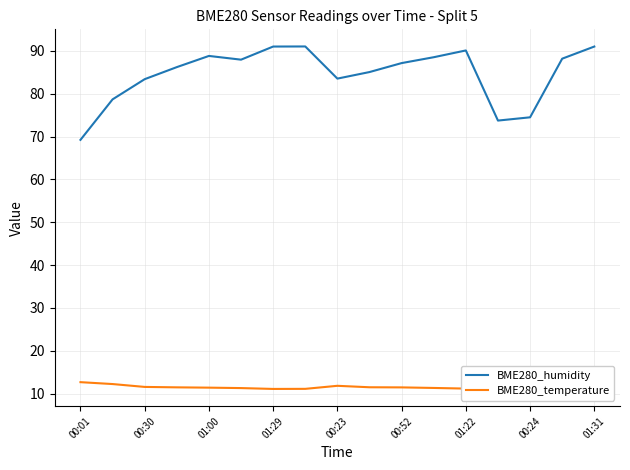

Is it true that BME280_humidity equals 142.4 at 01:00?

False